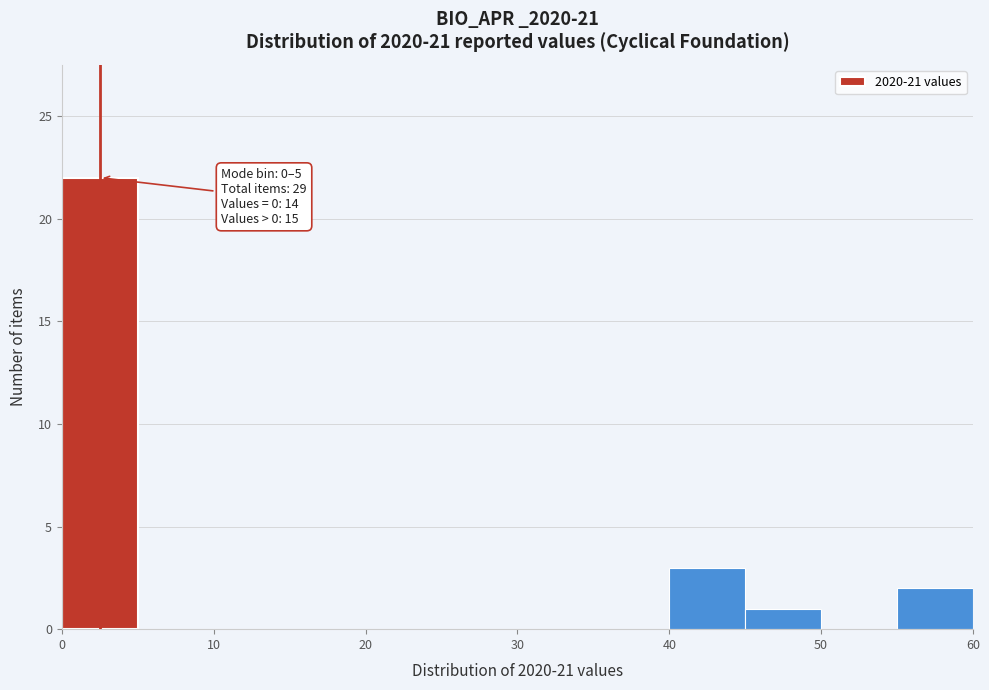

Which range on the x-axis has the tallest bar?

0 to 5